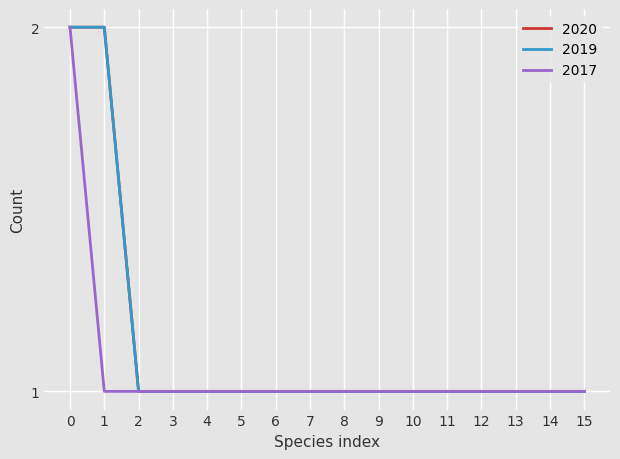

True or false: 2020 has more than 2 interior local peaks.

False